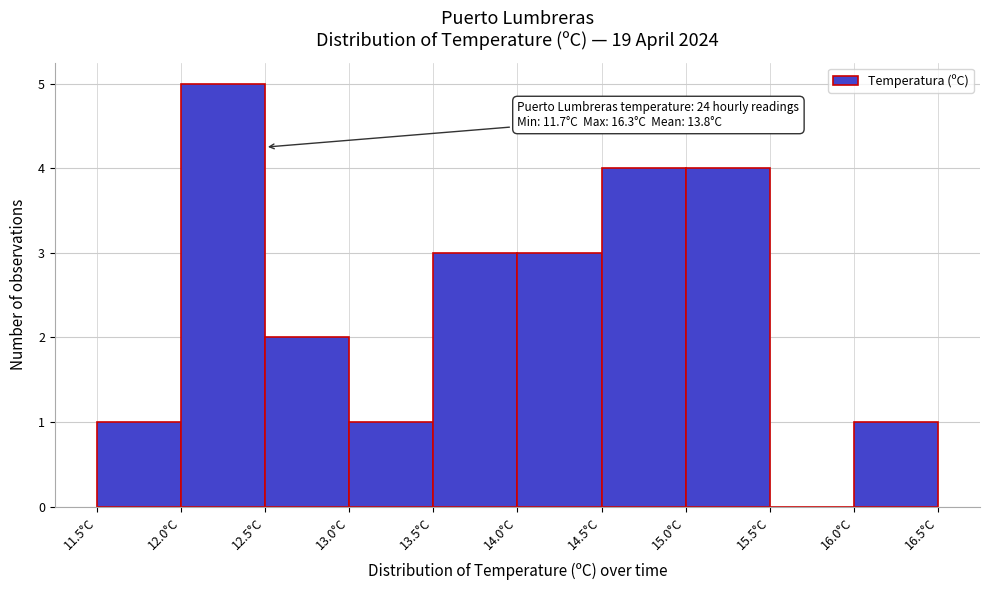

Which range on the x-axis has the tallest bar?

12.0 to 12.5